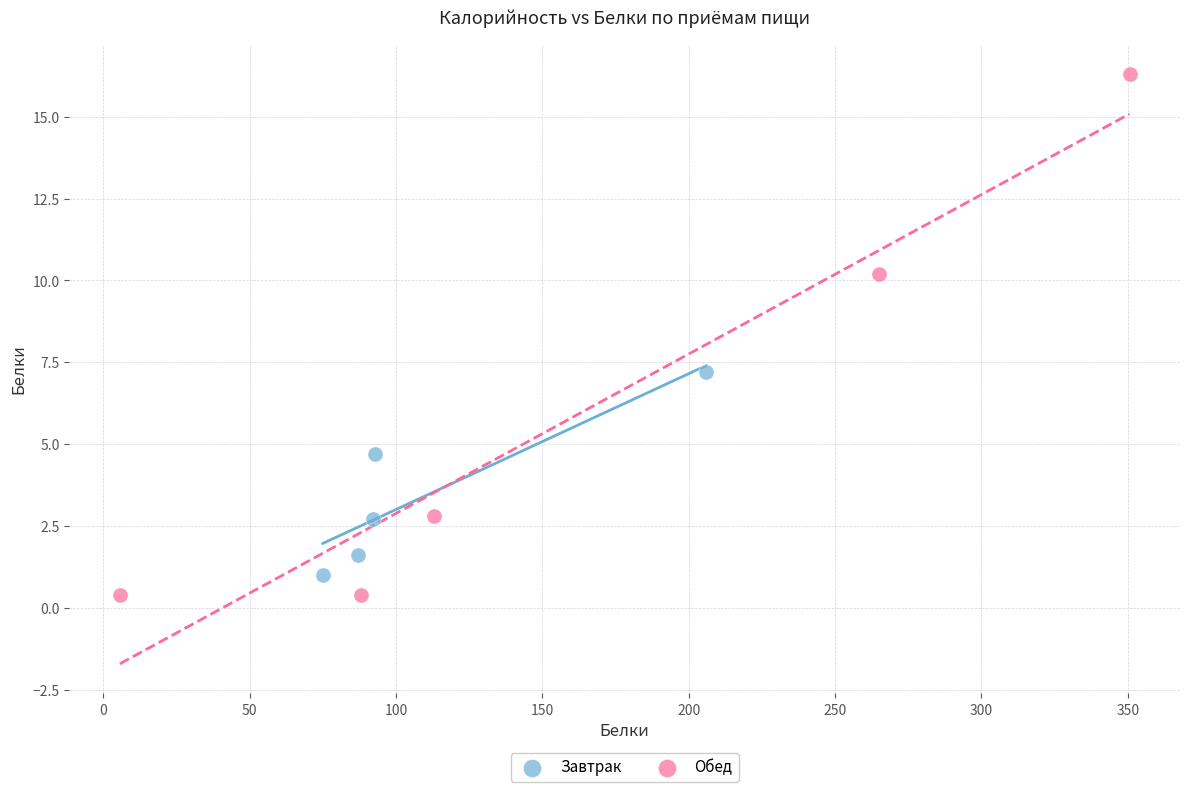

Which series reaches the maximum Y coordinate?

Обед